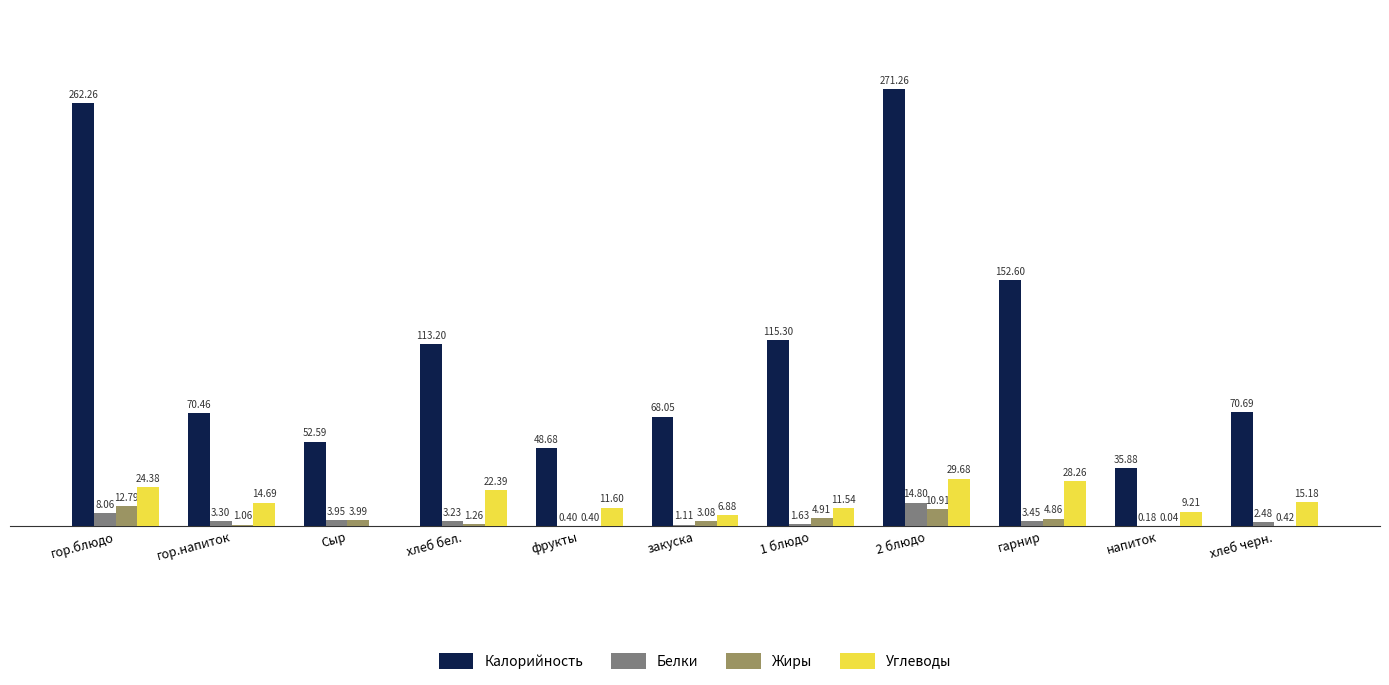

Are the bars horizontal?

No